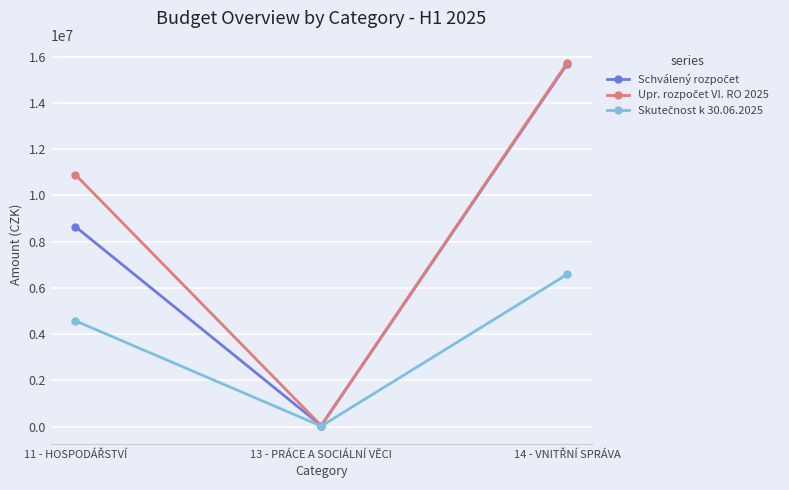

What is the greatest value displayed?

15732000.0